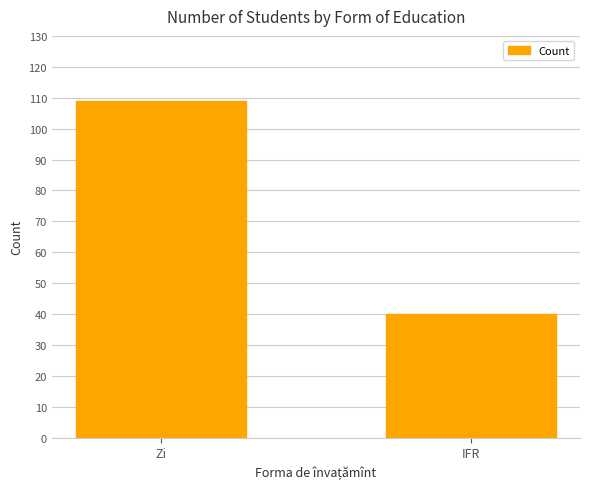

What is the sum of the values at Zi and IFR?

149